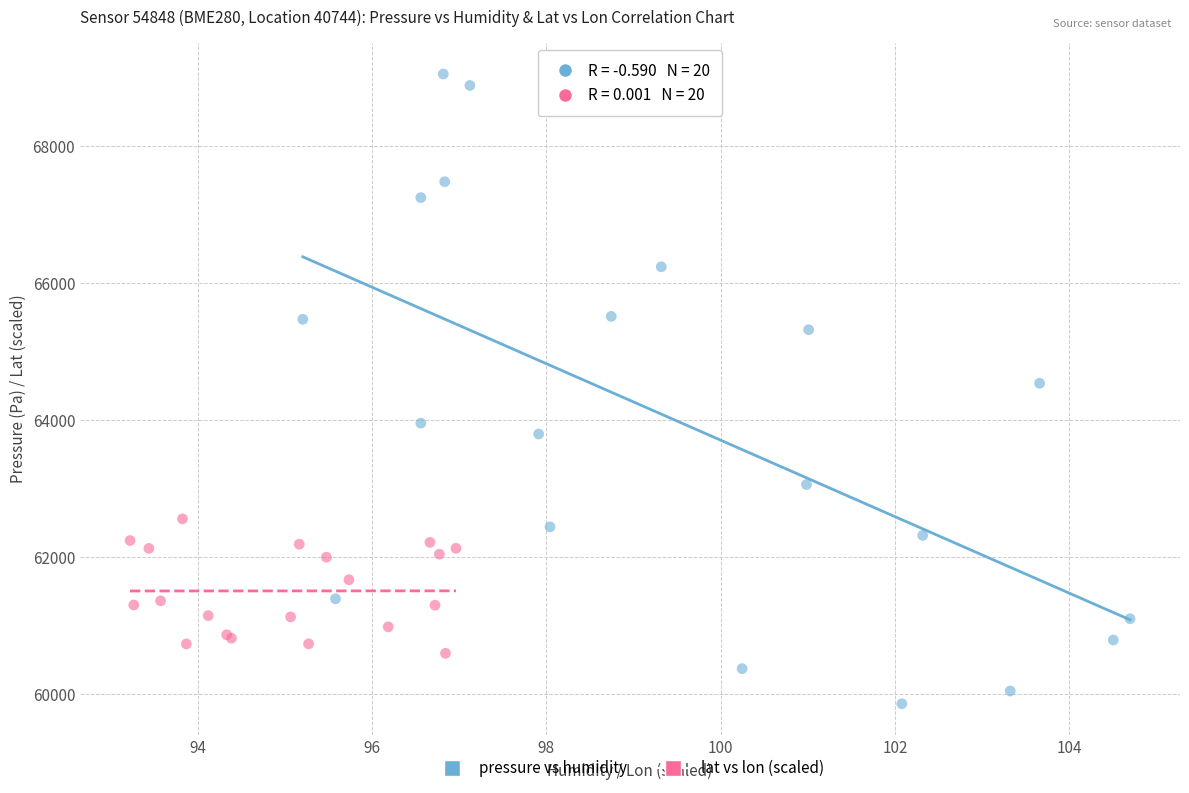

Which series reaches the maximum Y coordinate?

pressure vs humidity